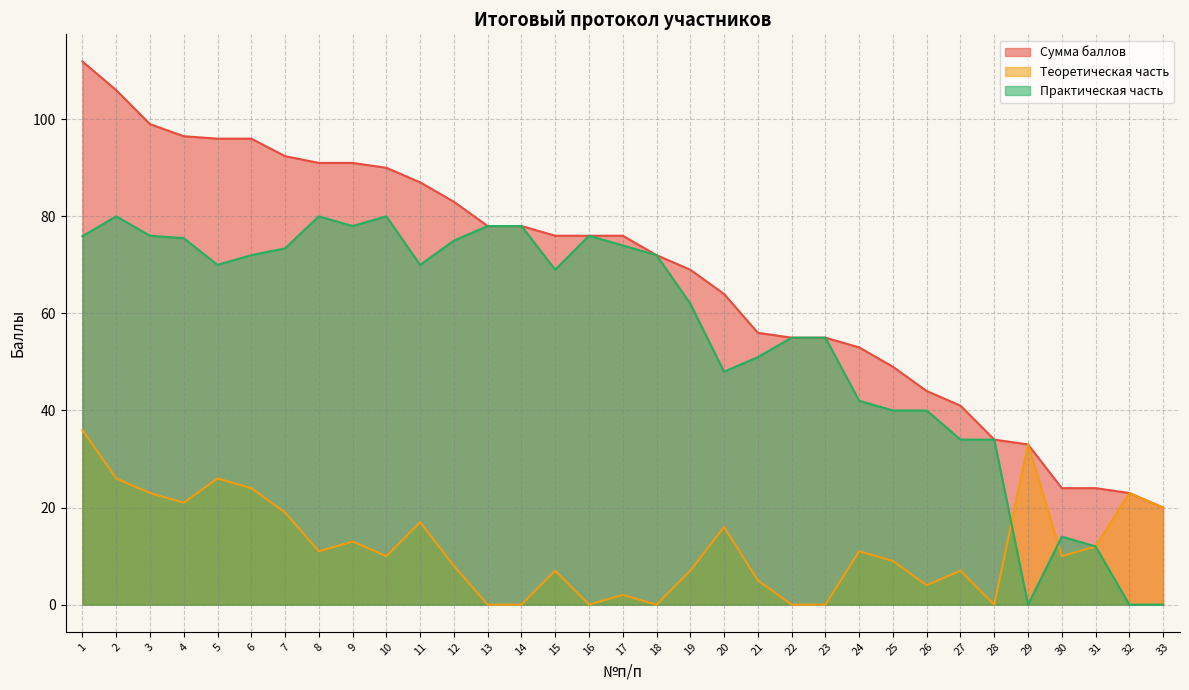

How many data points does each series have?

33